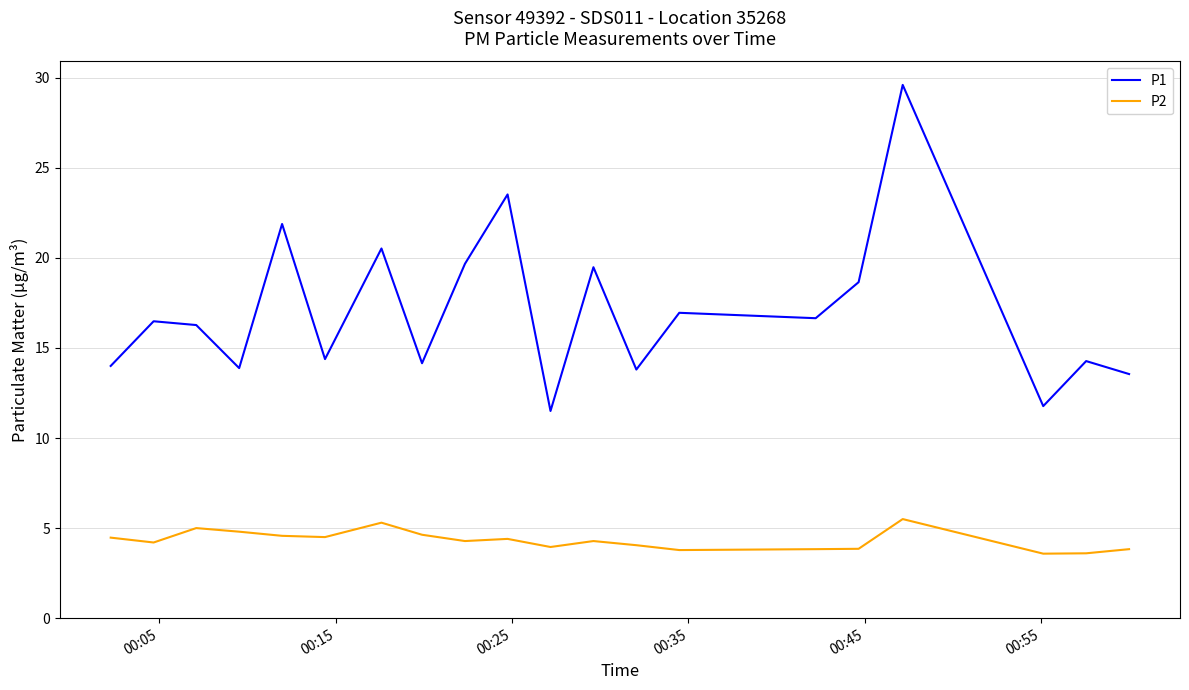

List the series in order of their overall mean, highest first.

P1, P2